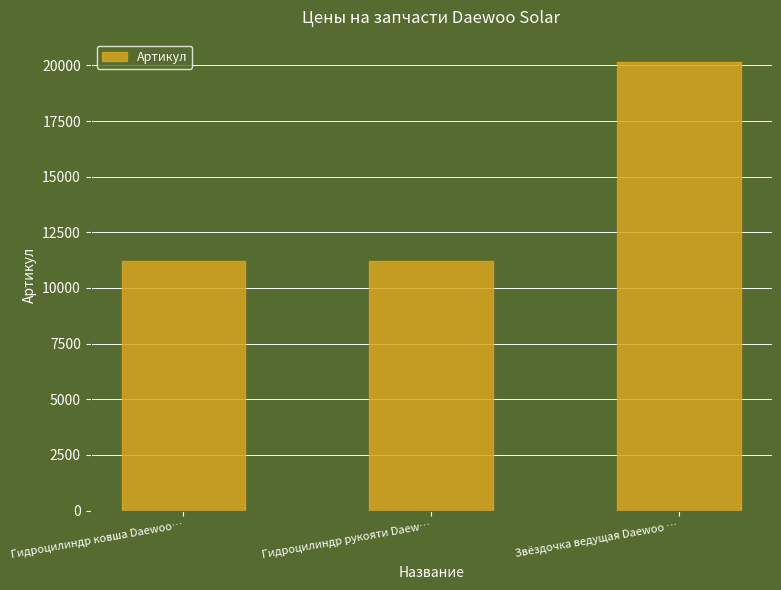

What value does the data have at Гидроцилиндр рукояти Daew…?

11209